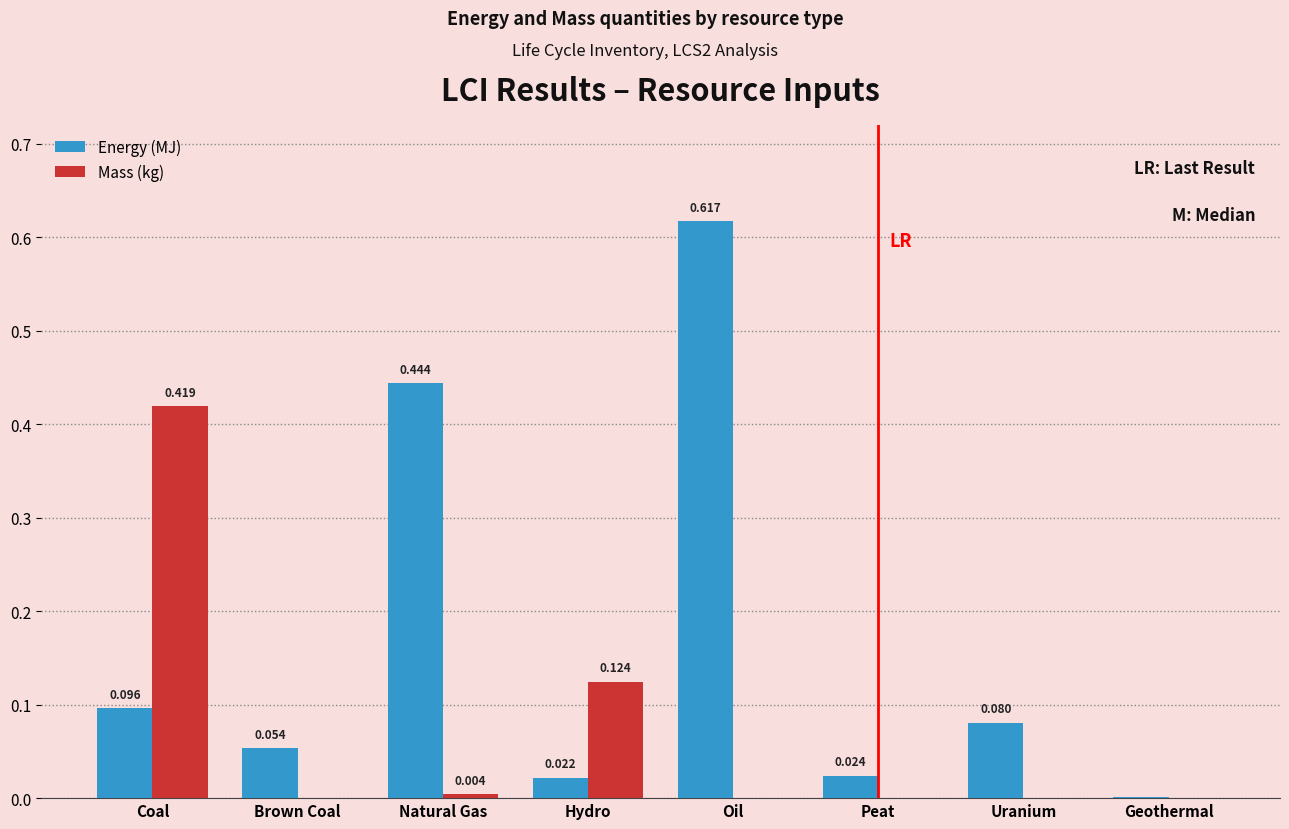

Is the value of Mass (kg) at Geothermal greater than the value of Energy (MJ) at Natural Gas?

No